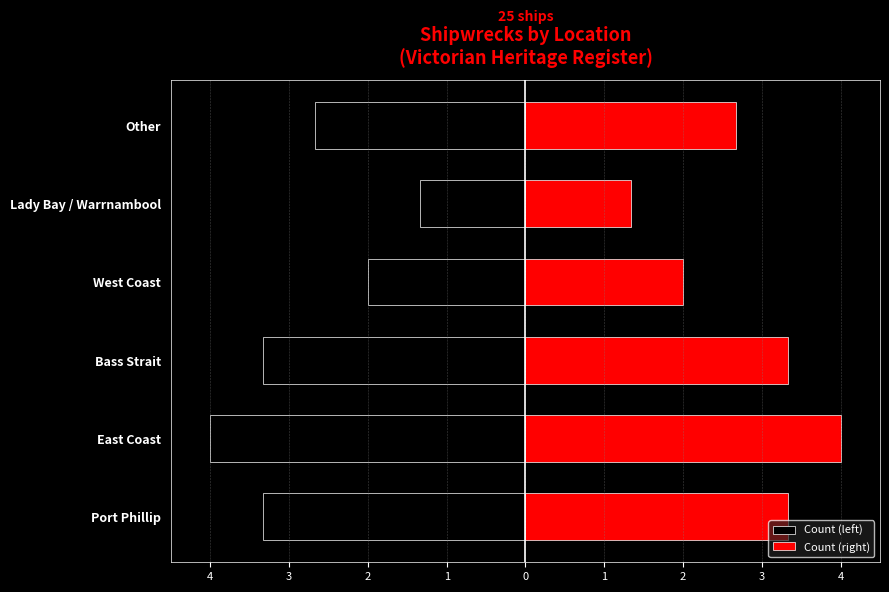

How many distinct data groups are displayed?

2